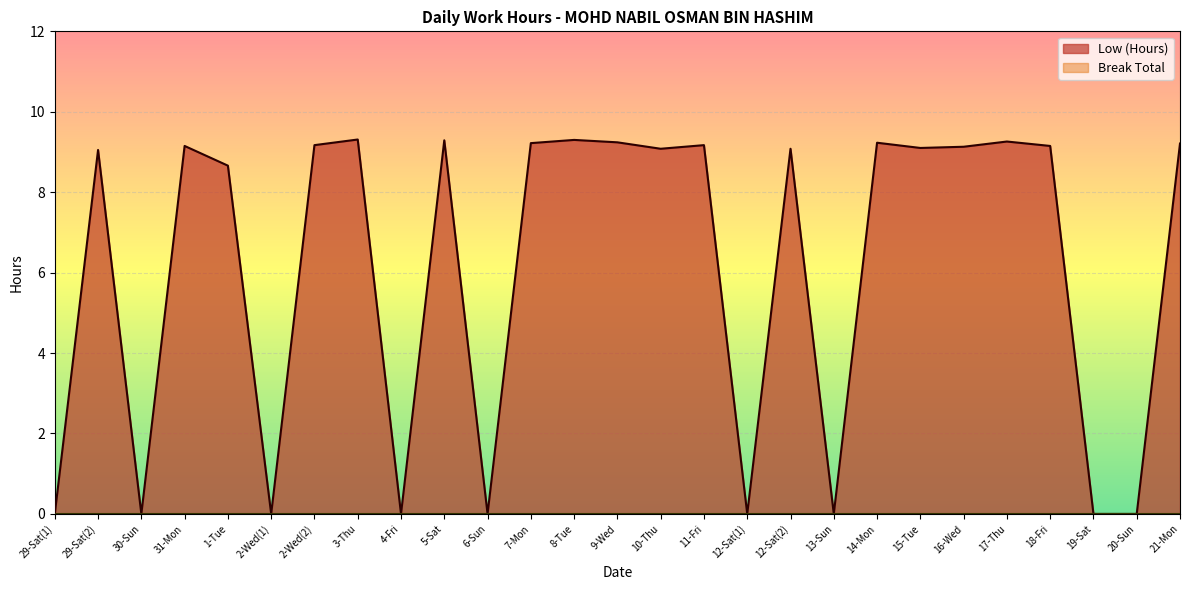

What is the difference between the maximum and minimum values?

9.3